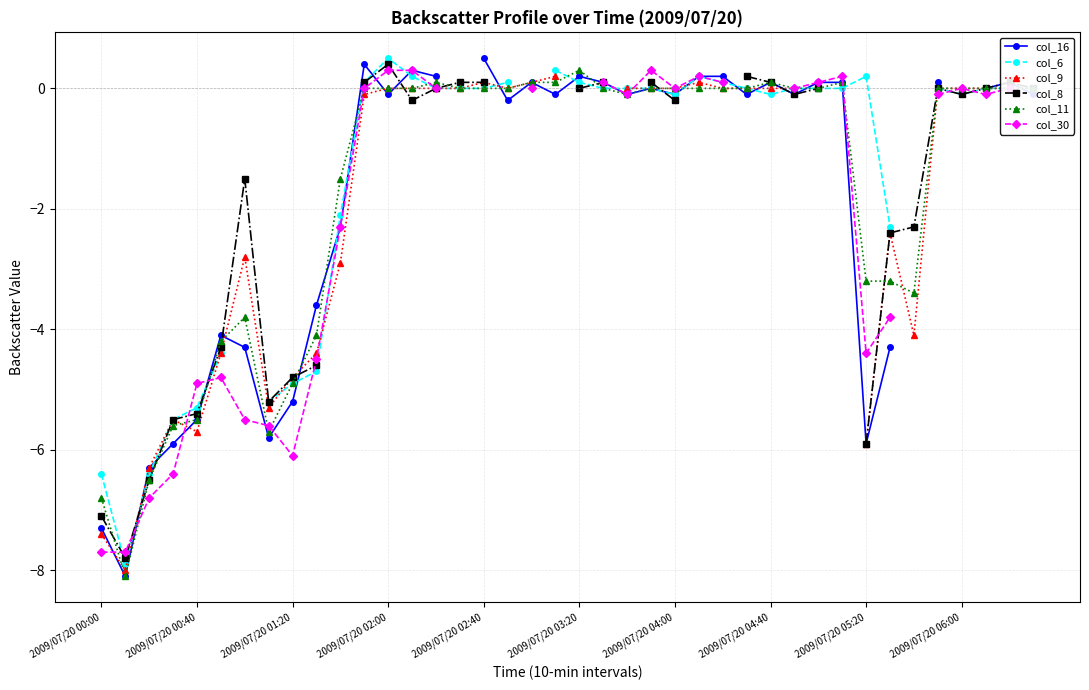

How many data points does each series have?

40